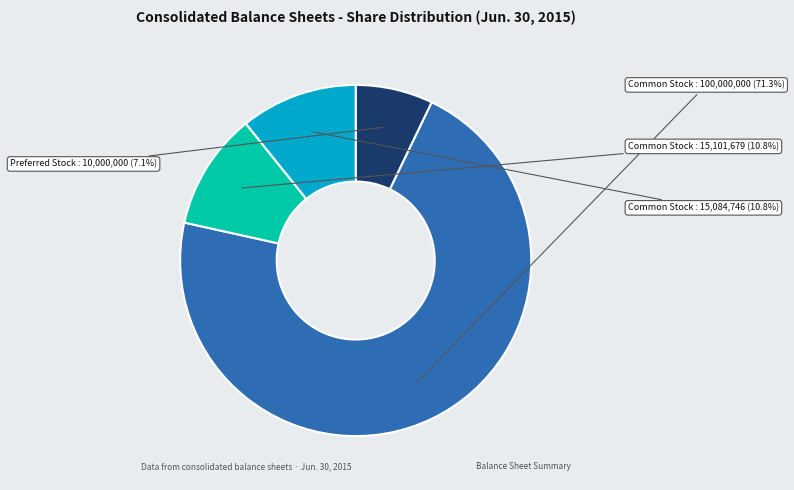

Is there any slice that represents more than half of the pie?

Yes